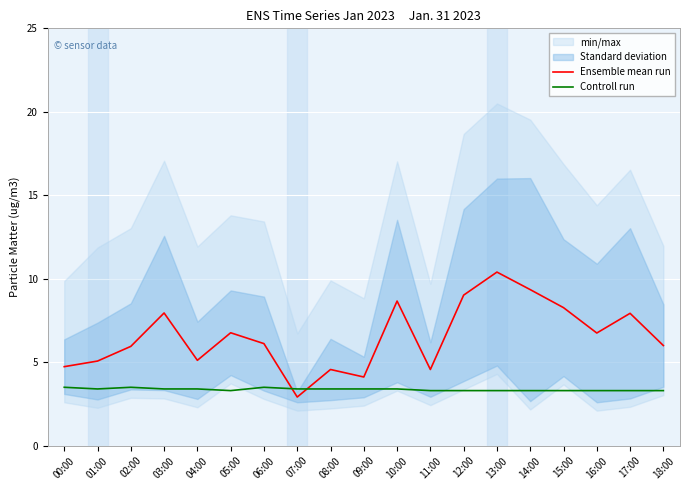

How many Controll run values are between 3 and 4?

19